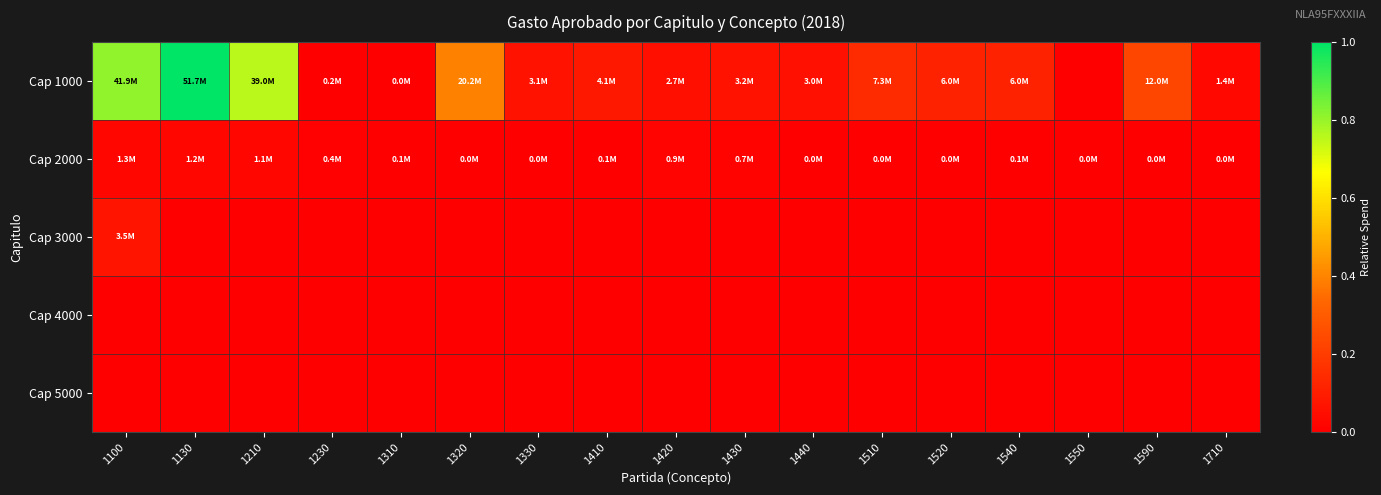

At how many categories does at least one series exceed 0?

17